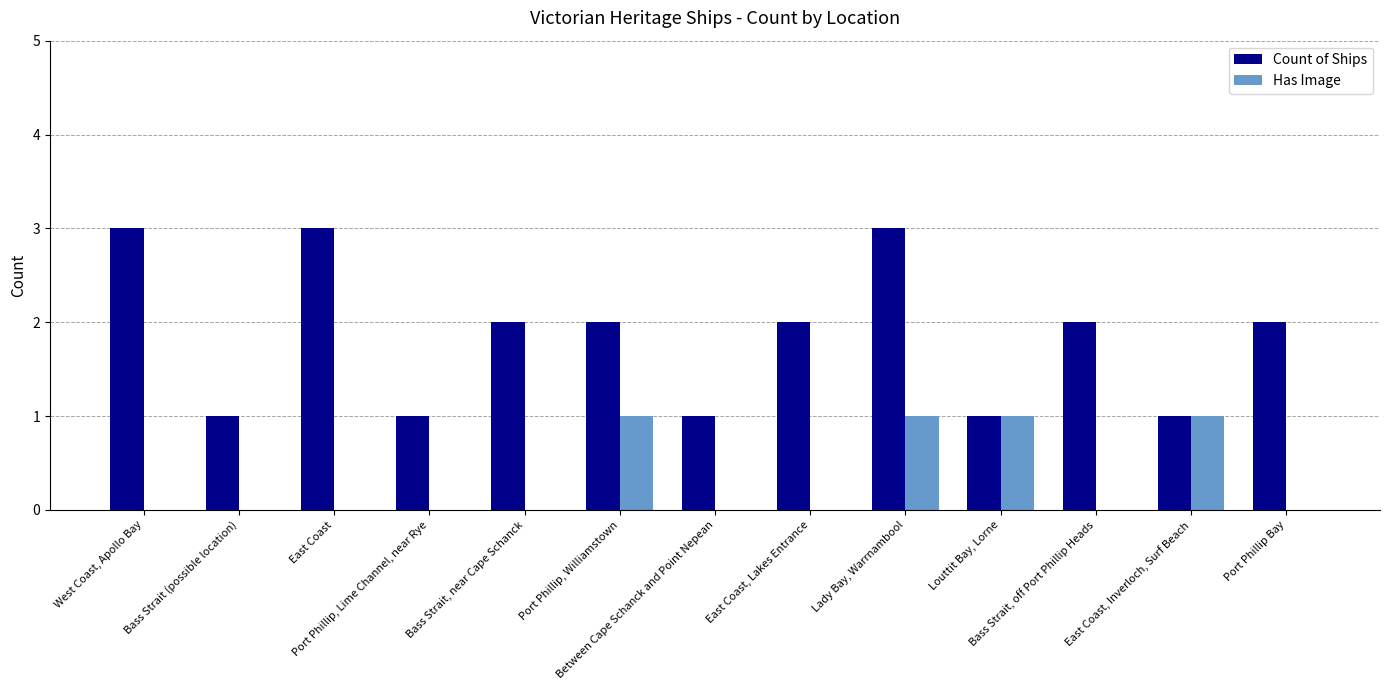

What is the difference between the Has Image values at Lady Bay, Warrnambool and Port Phillip Bay?

1